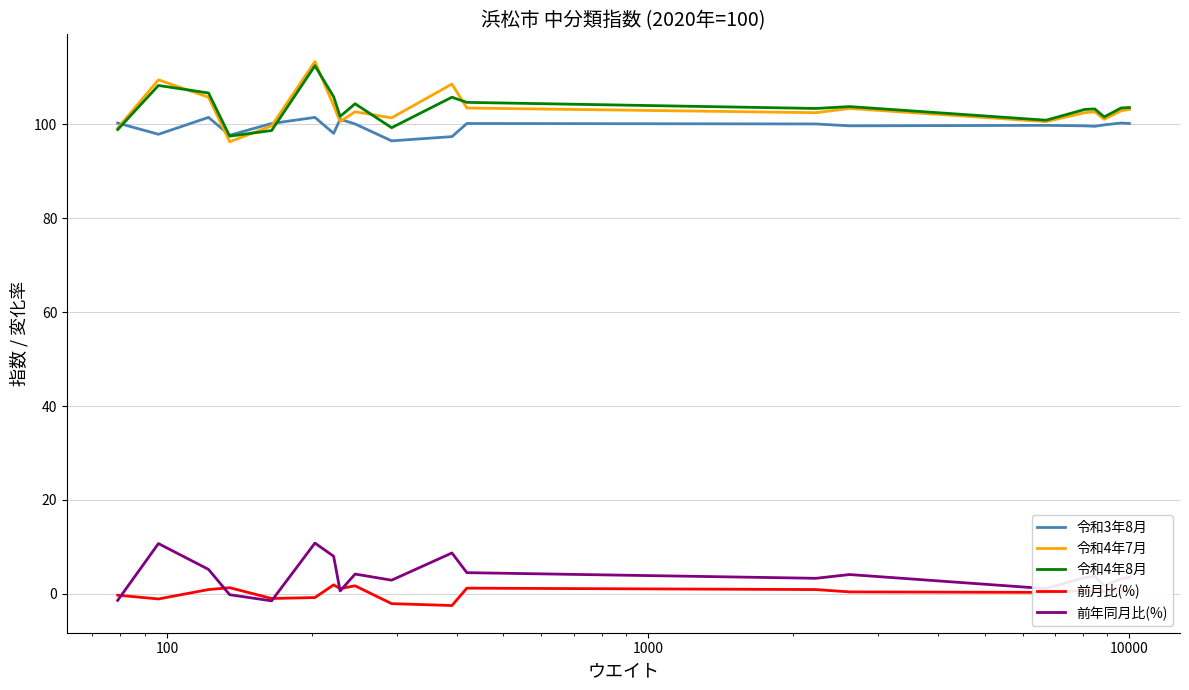

True or false: 令和4年7月 and 前月比(%) cross at least once.

False